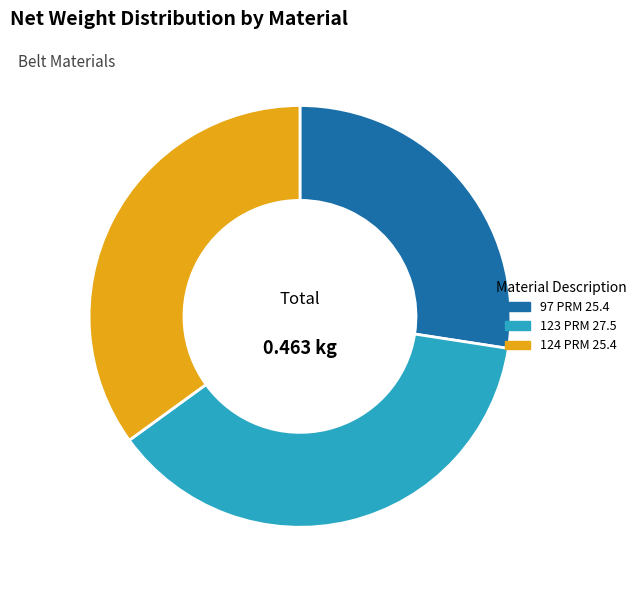

Which slice is the smallest?

97 PRM 25.4